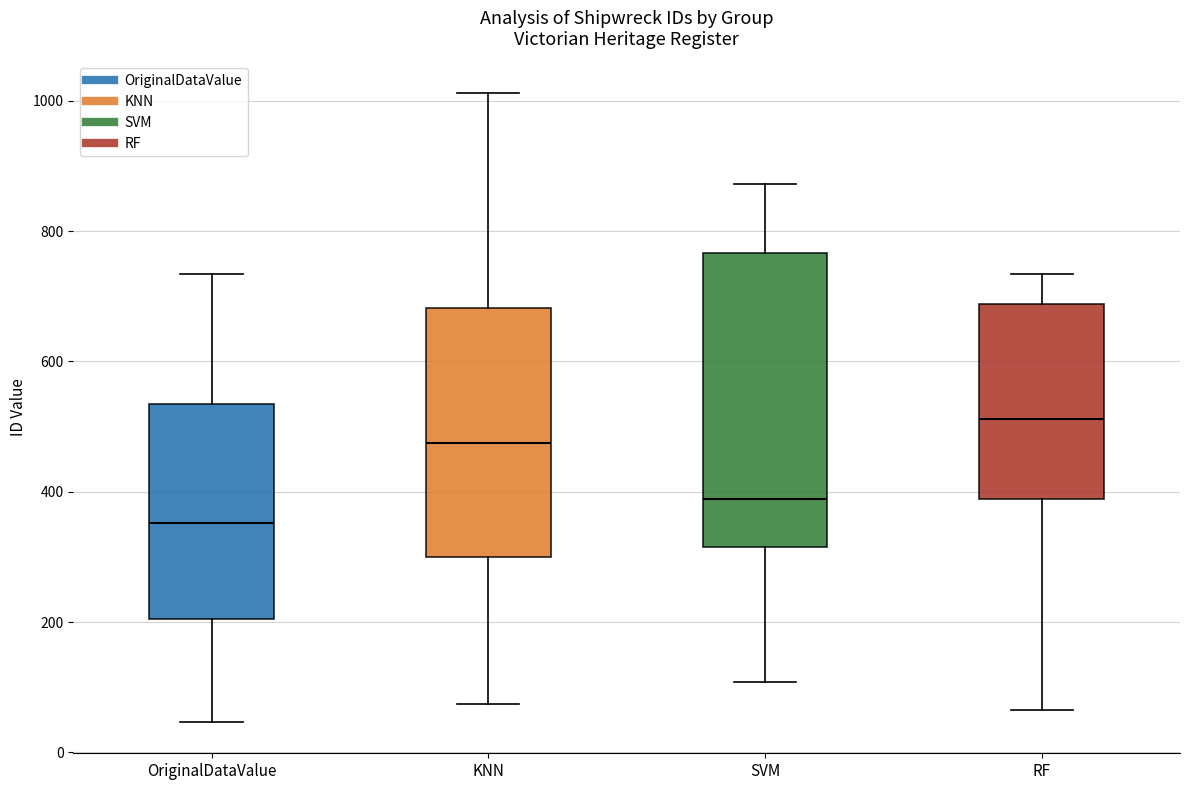

Which box has the highest median line?

RF